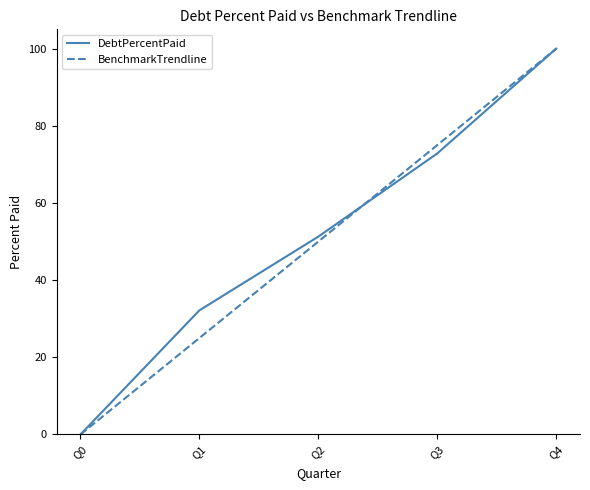

What is the maximum value for BenchmarkTrendline?

100.0